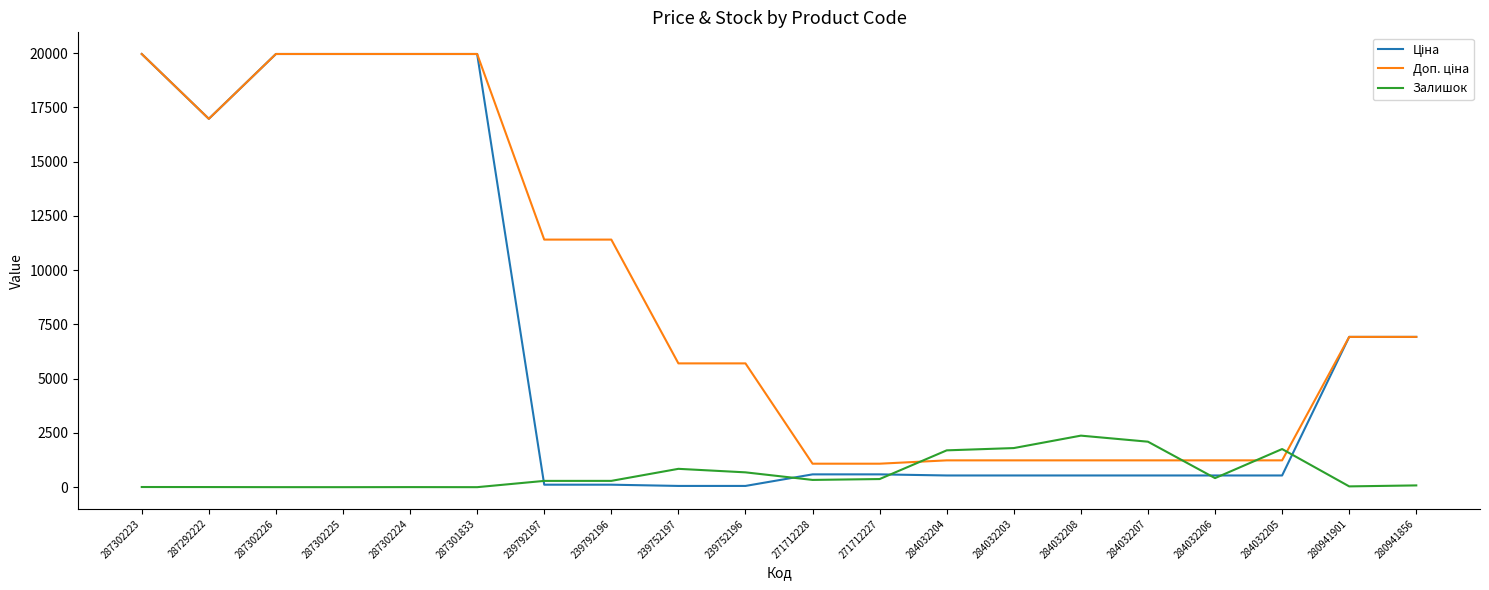

What is the spread (max minus min) of values at 284032208?

1836.0